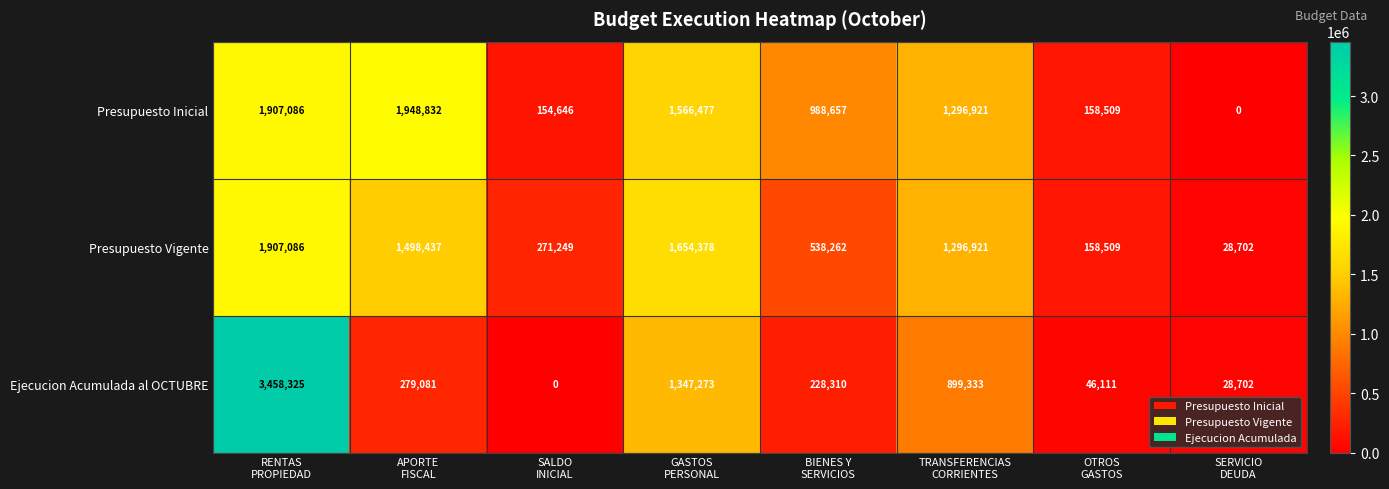

At how many categories does at least one series exceed 1418183?

3